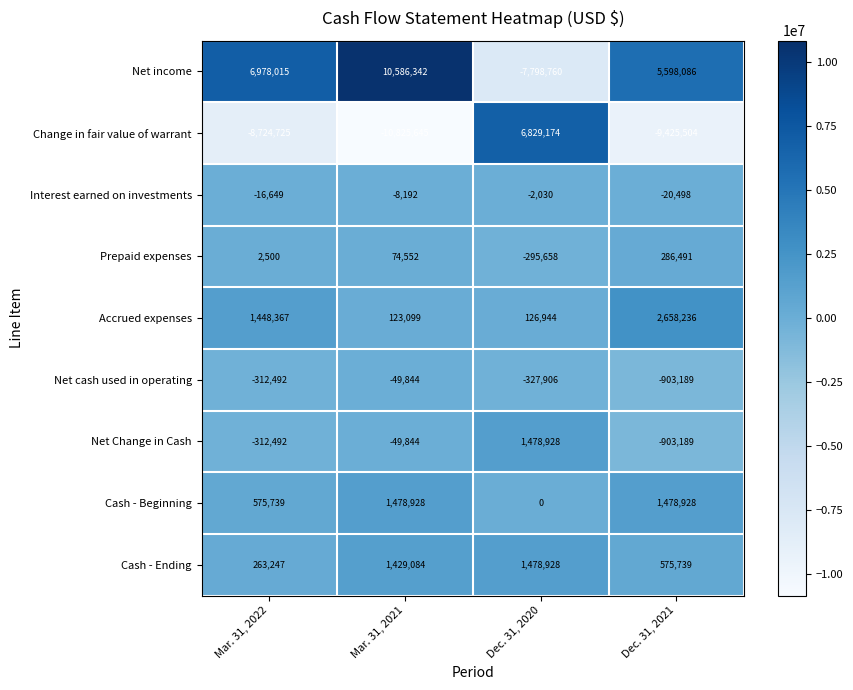

What is the sum of all Net Change in Cash values?

213403